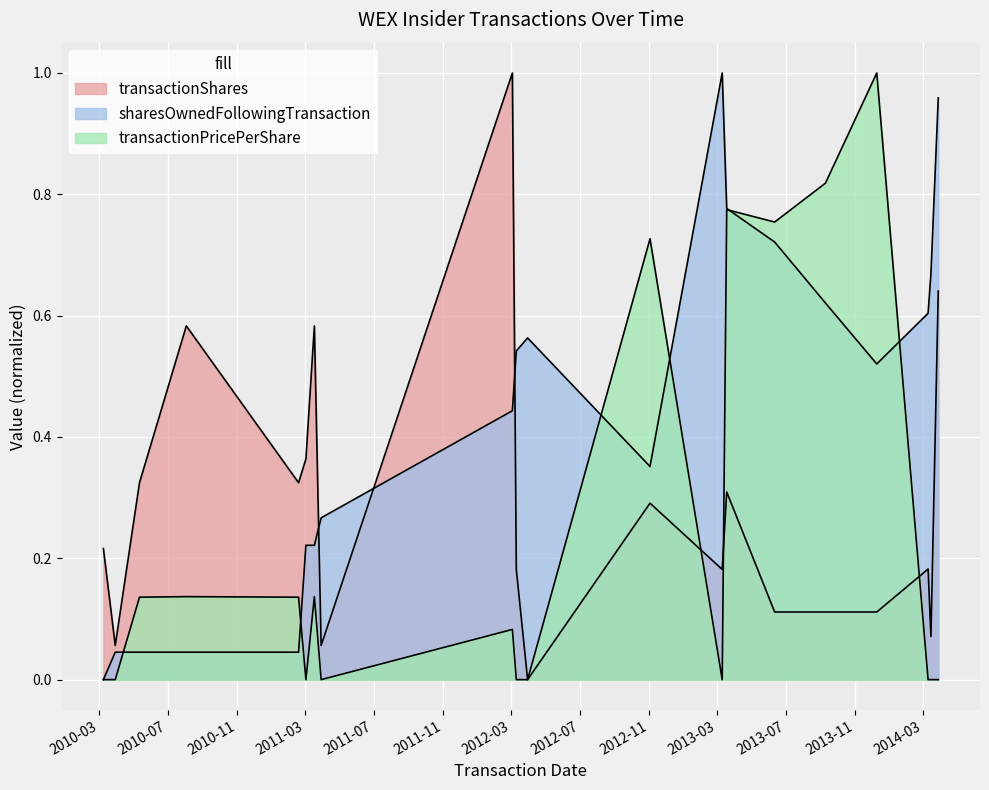

What position from the left is 2013-09-09?

16